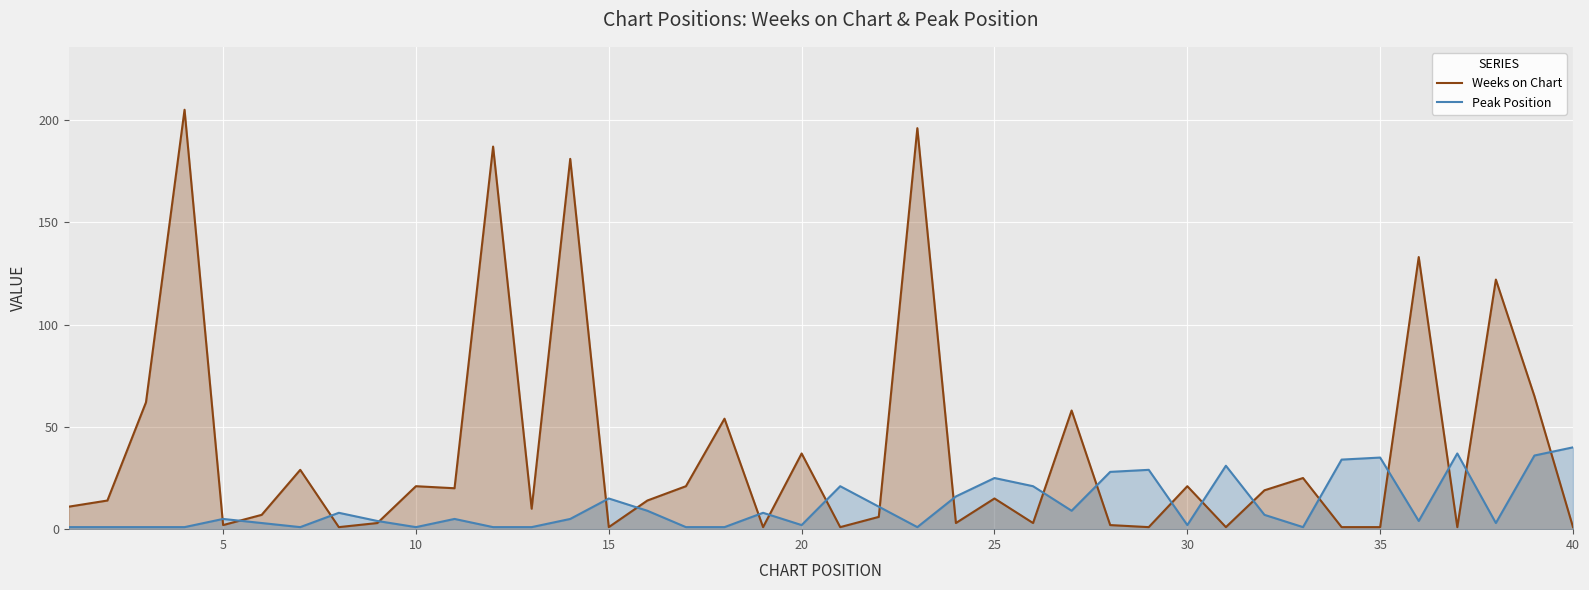

What is the smallest value displayed?

1